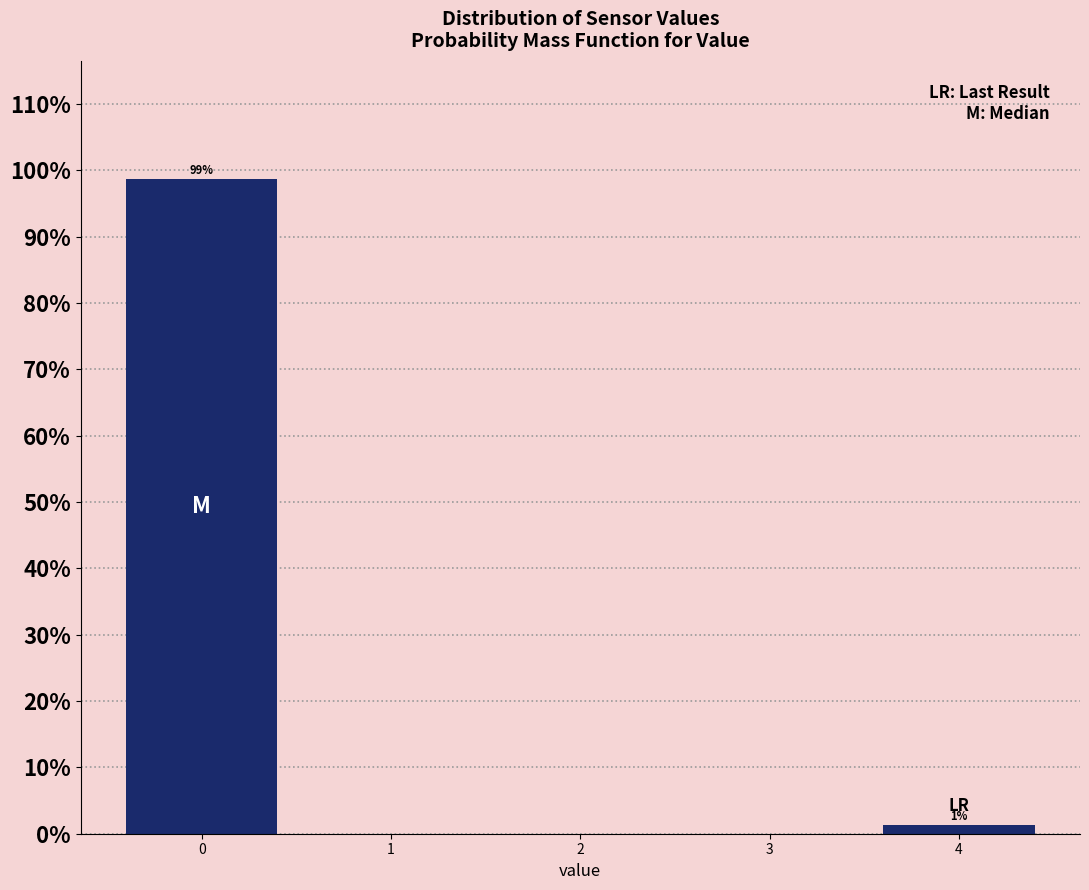

Which range on the x-axis has the tallest bar?

-0.5 to 0.5